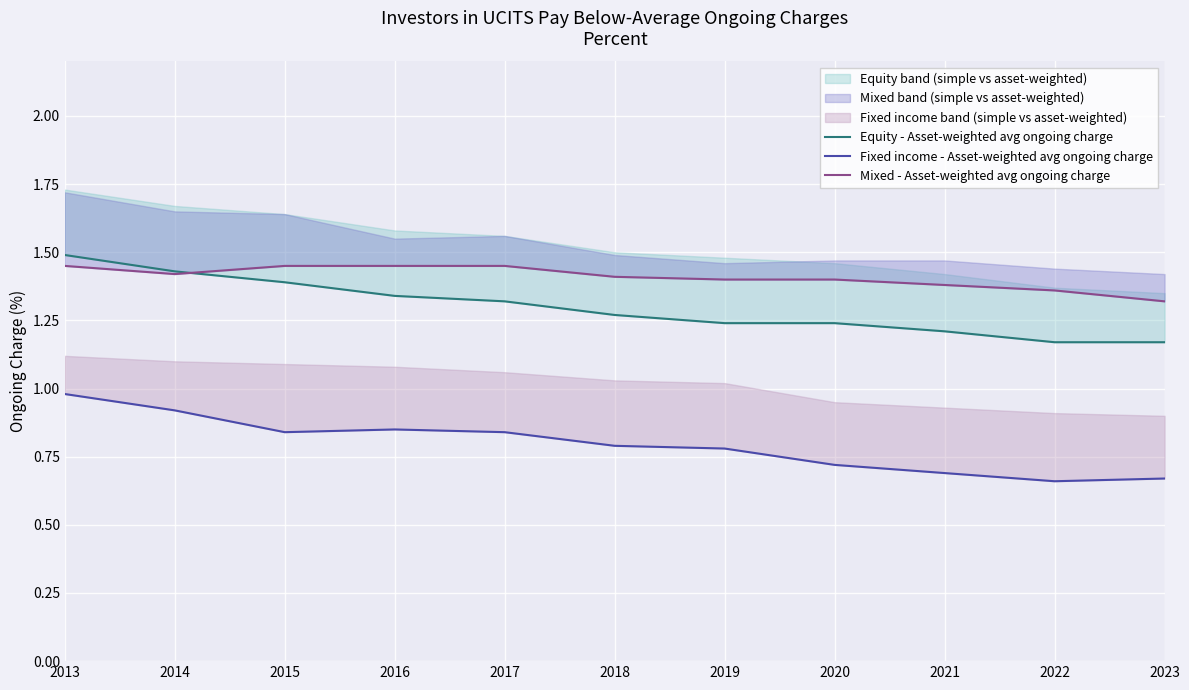

True or false: Mixed - Asset-weighted avg ongoing charge has more than 0 points higher than both neighbors.

False